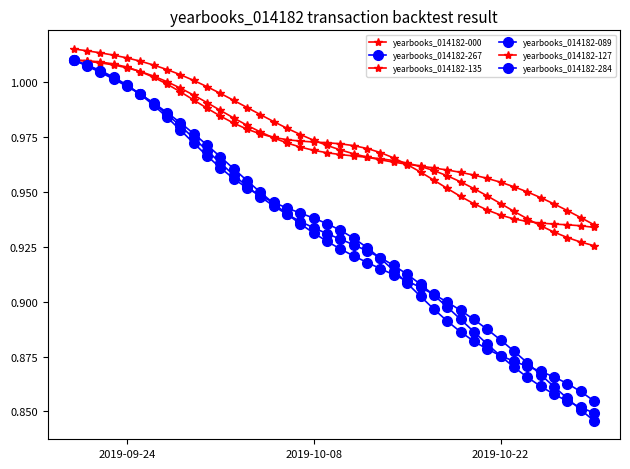

Count the number of categories in the chart.

40